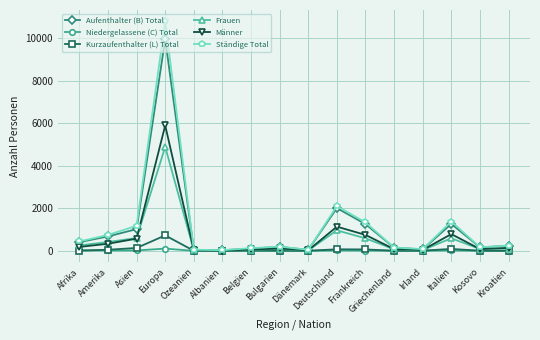

Where does the Frauen series first go above 101?

Afrika